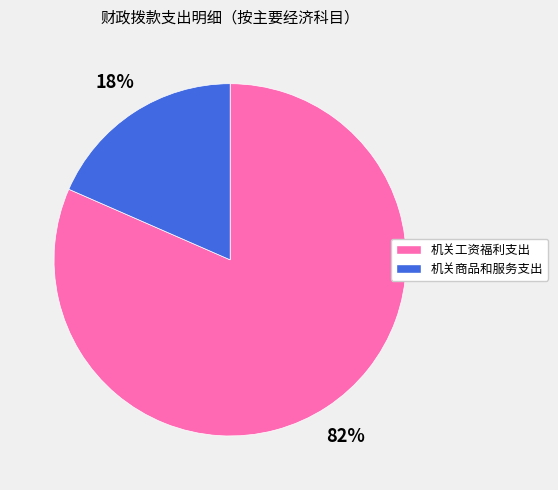

Does any single category account for the majority?

Yes